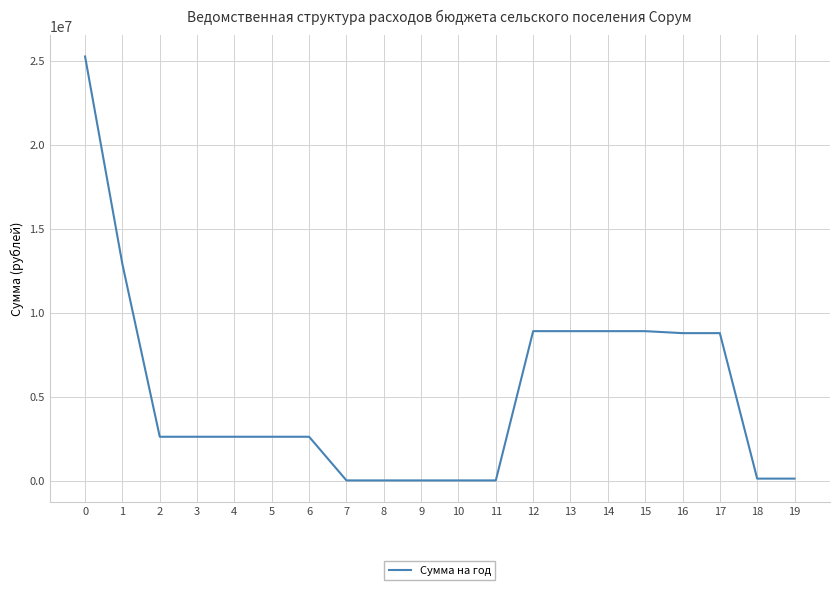

What is the difference between the second highest and minimum values?

12875200